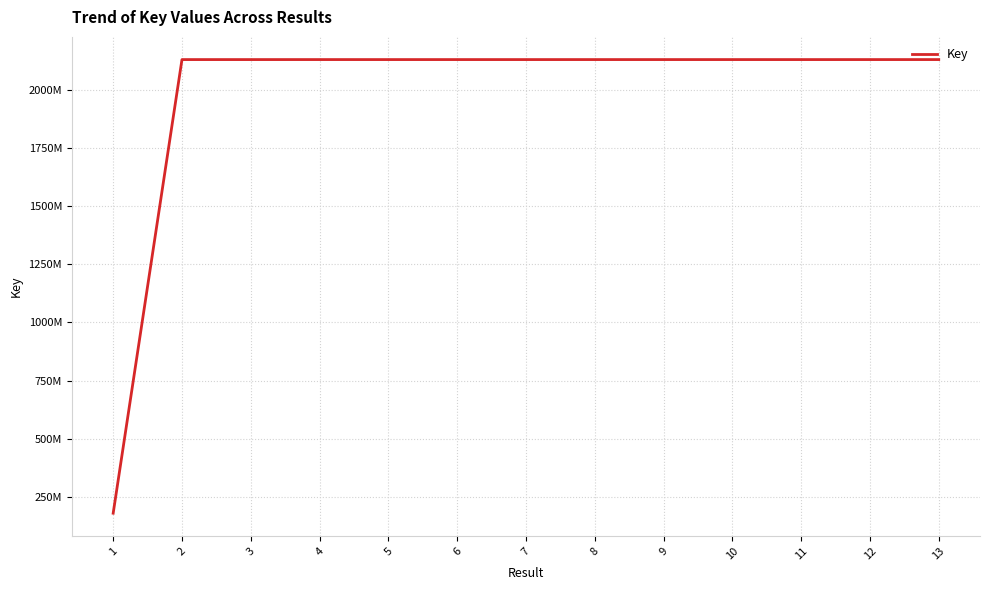

What is the maximum value shown in the chart?

2129730290